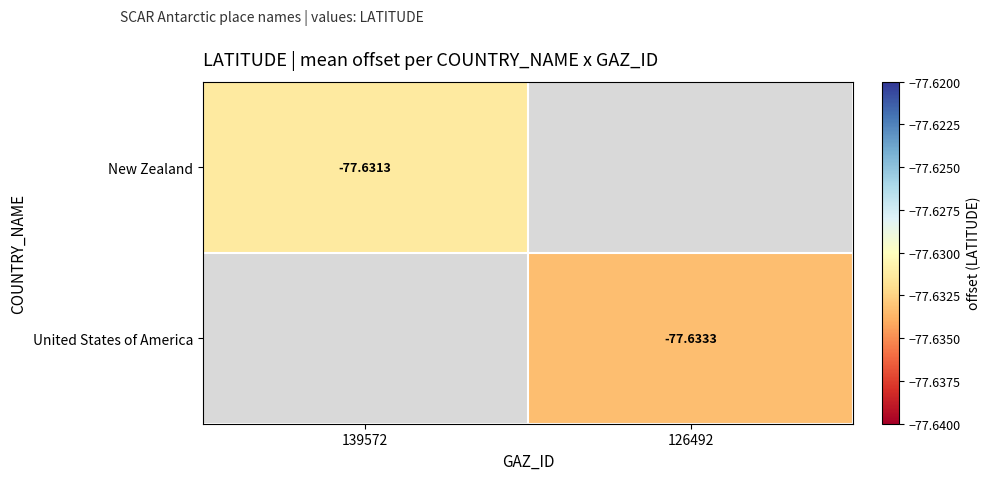

What is the maximum value for New Zealand?

-77.6